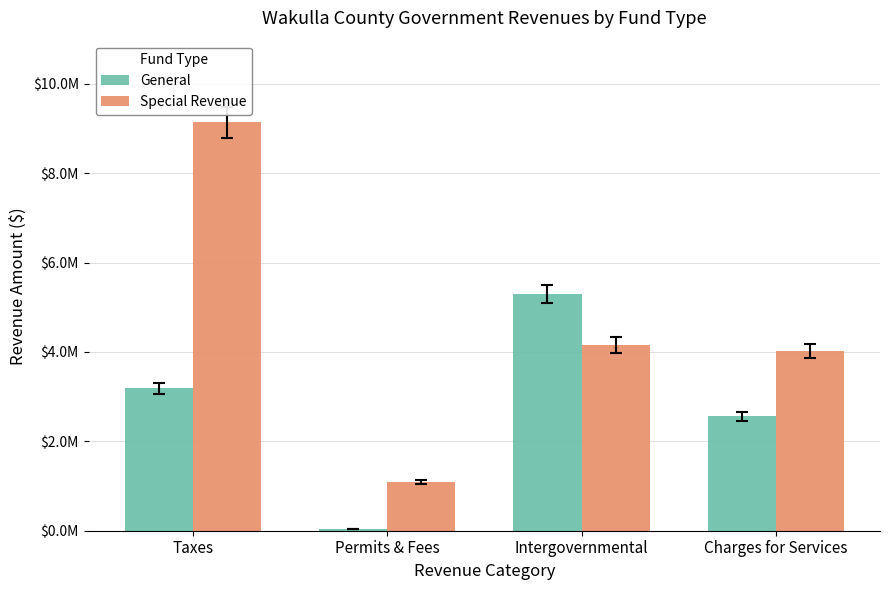

Rank the series by their average value, from lowest to highest.

General, Special Revenue